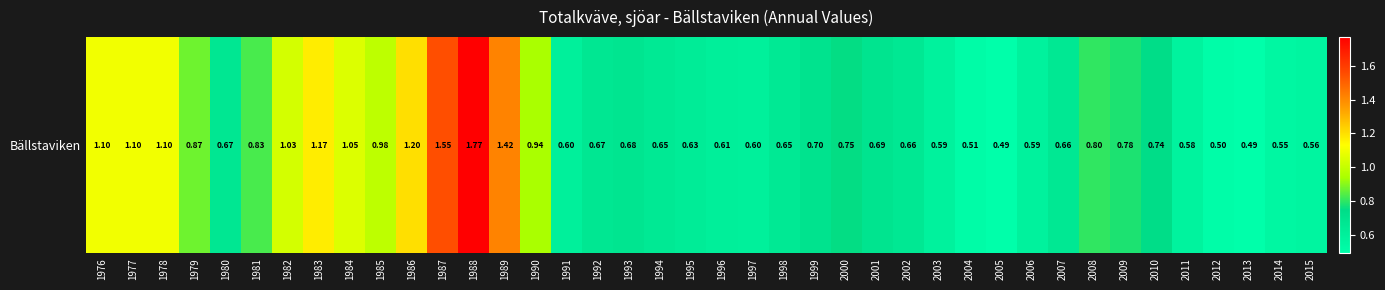

Reading right to left, list all the values displayed in this chart.

0.6	0.6	0.5	0.5	0.6	0.7	0.8	0.8	0.7	0.6	0.5	0.5	0.6	0.7	0.7	0.8	0.7	0.7	0.6	0.6	0.6	0.7	0.7	0.7	0.6	0.9	1.4	1.8	1.6	1.2	1.0	1.1	1.2	1.0	0.8	0.7	0.9	1.1	1.1	1.1